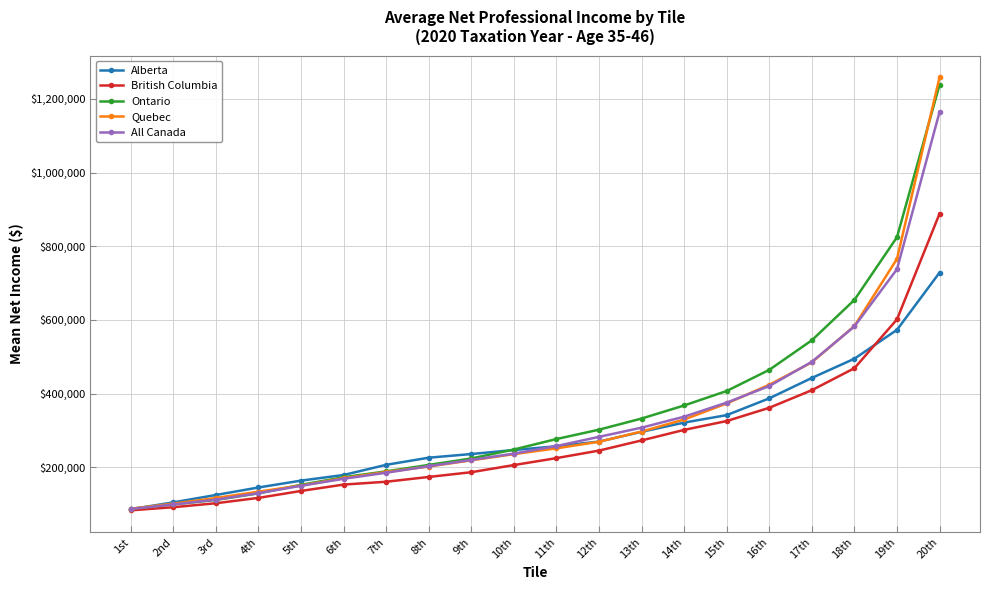

True or false: Ontario has a value of 276450 at 11th.

True